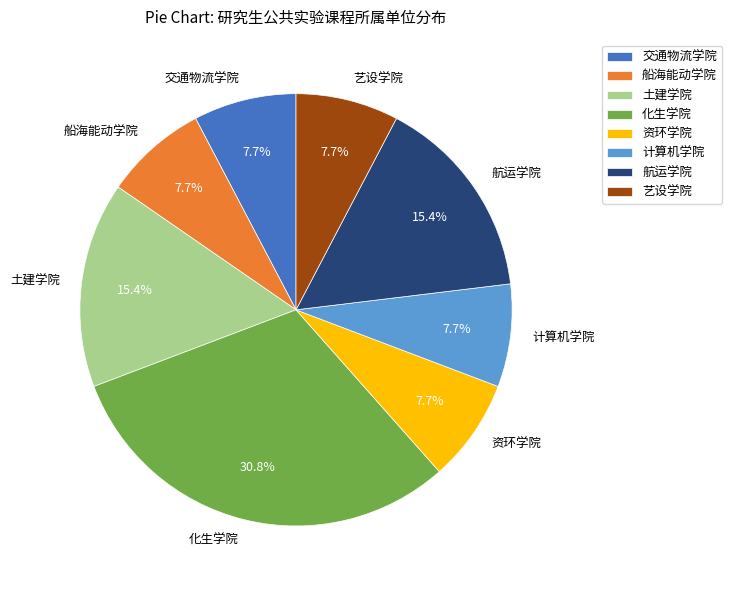

How many segments does this pie chart have?

8